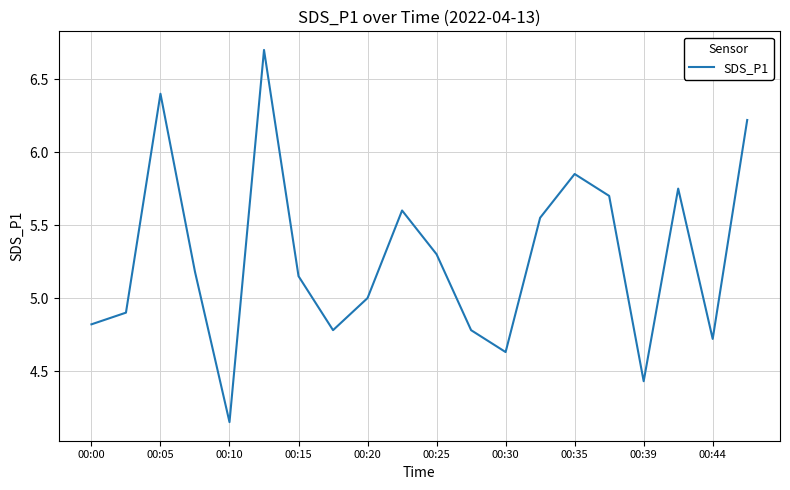

What is the maximum value shown in the chart?

6.7